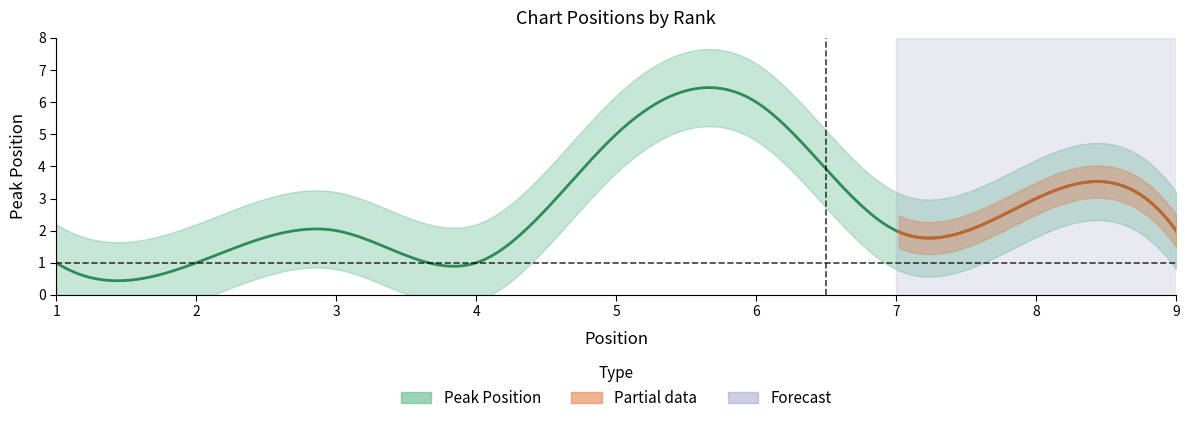

Does the chart display data point markers on the line(s)?

No